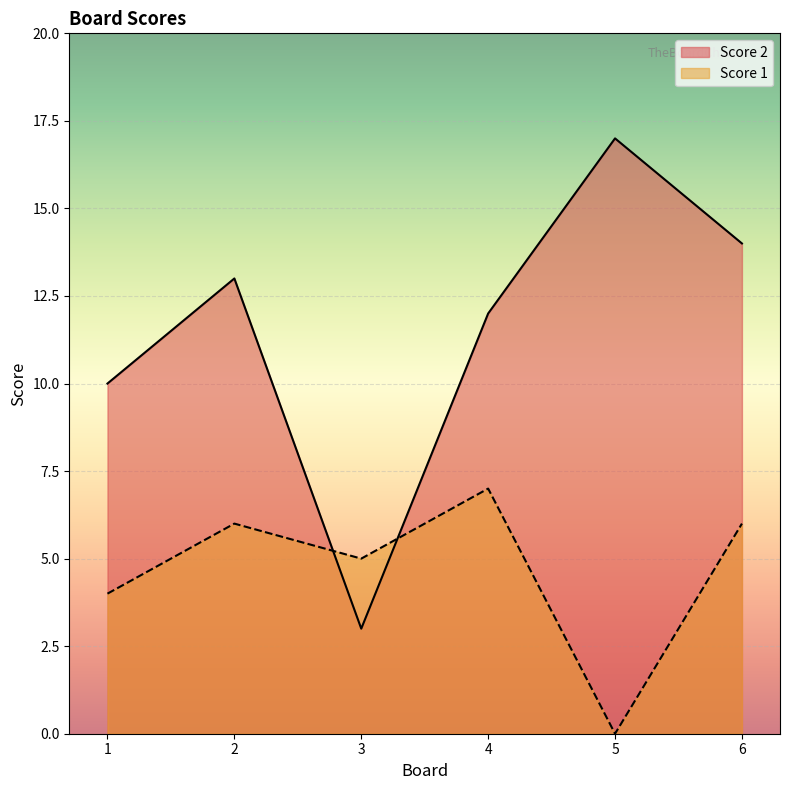

What is the difference between the maximum and minimum values in the Score 2 series?

14